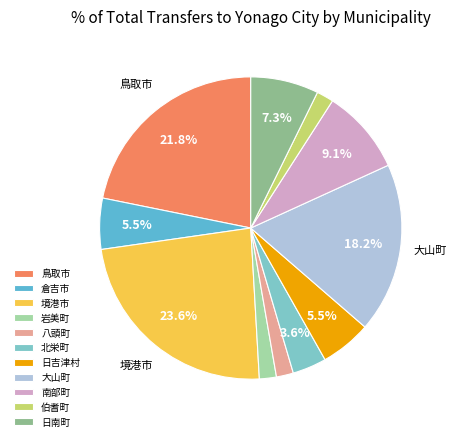

Does 伯耆町 account for over 50% of the chart?

No